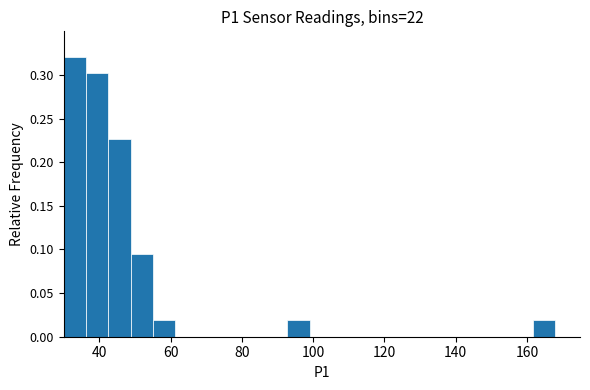

Read against the x-axis, roughly where is the centre of the tallest bar?

34